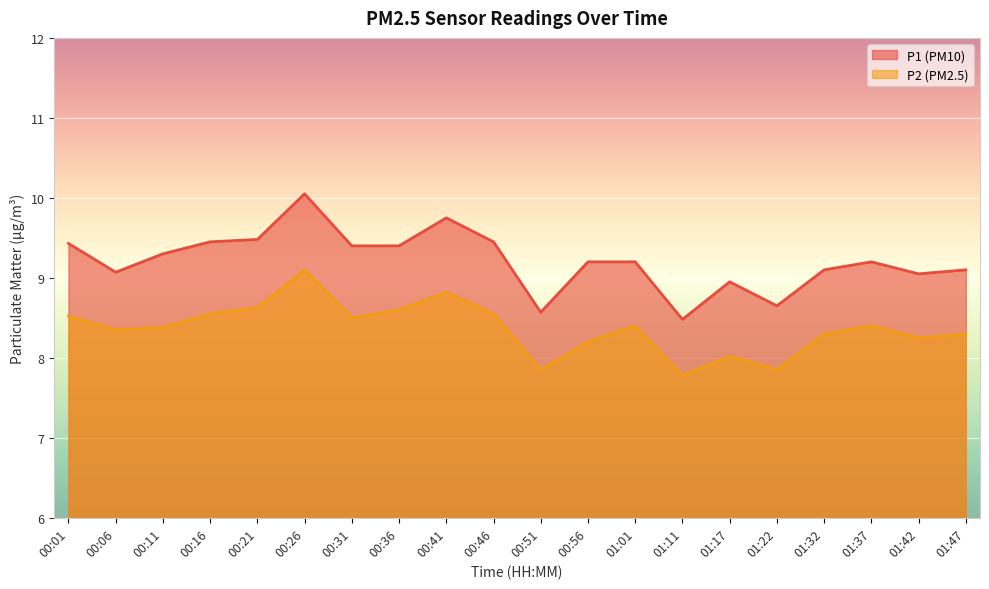

Reading right to left, transcribe all the data shown in this chart.

P1: 9.1	9.1	9.2	9.1	8.7	8.9	8.5	9.2	9.2	8.6	9.4	9.8	9.4	9.4	10.1	9.5	9.4	9.3	9.1	9.4
P2: 8.3	8.2	8.4	8.3	7.8	8.0	7.8	8.4	8.2	7.8	8.6	8.8	8.6	8.5	9.1	8.6	8.6	8.4	8.3	8.5